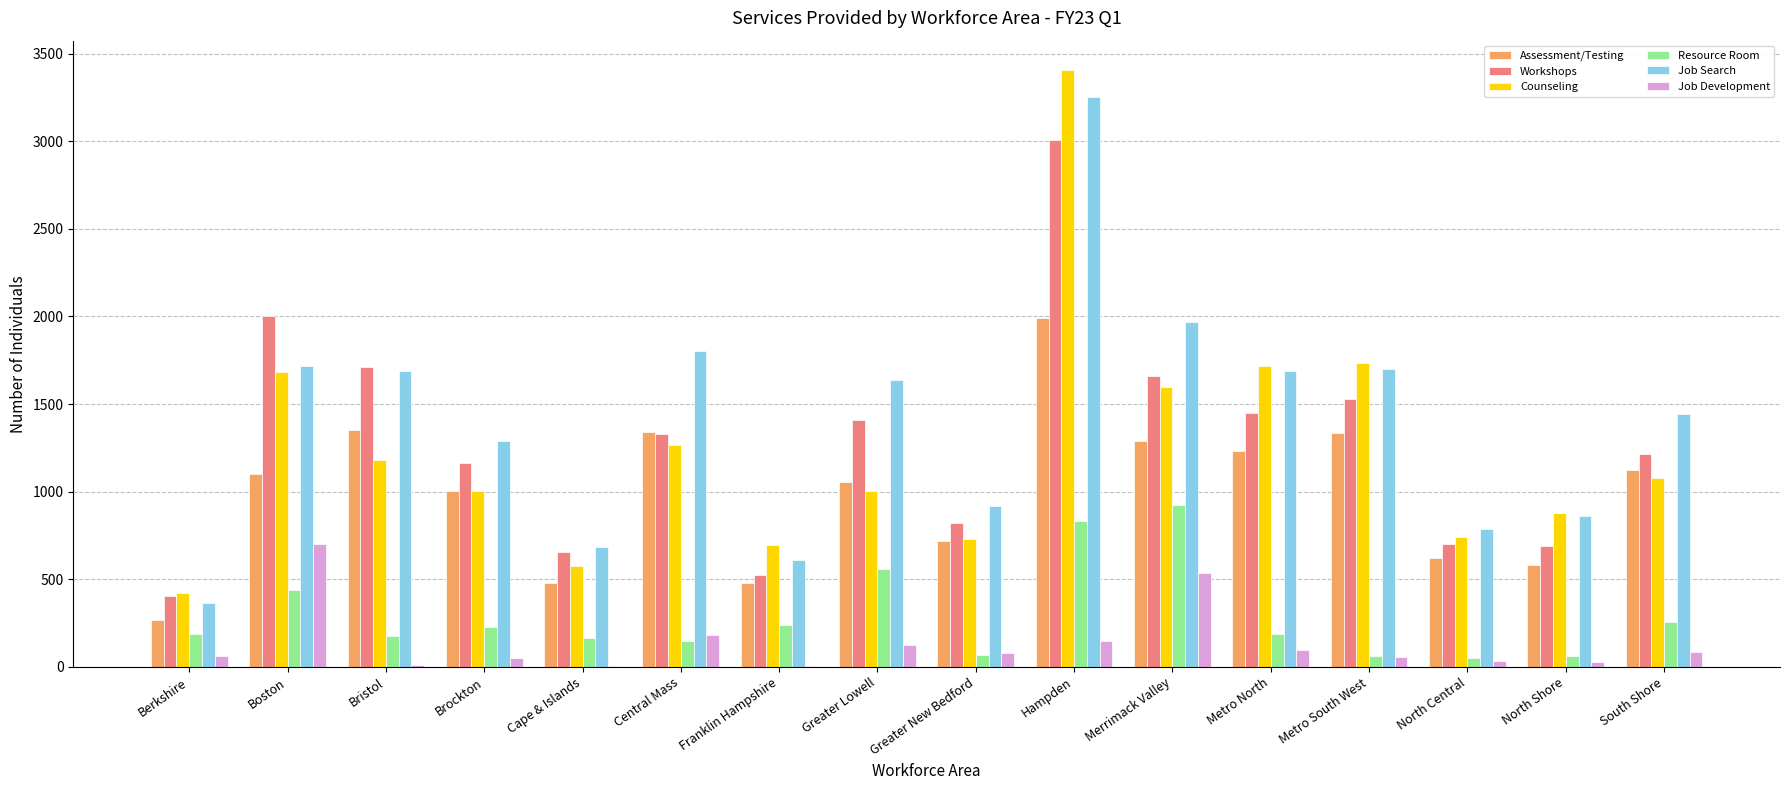

True or false: Counseling has a value of 1181 at Bristol.

True